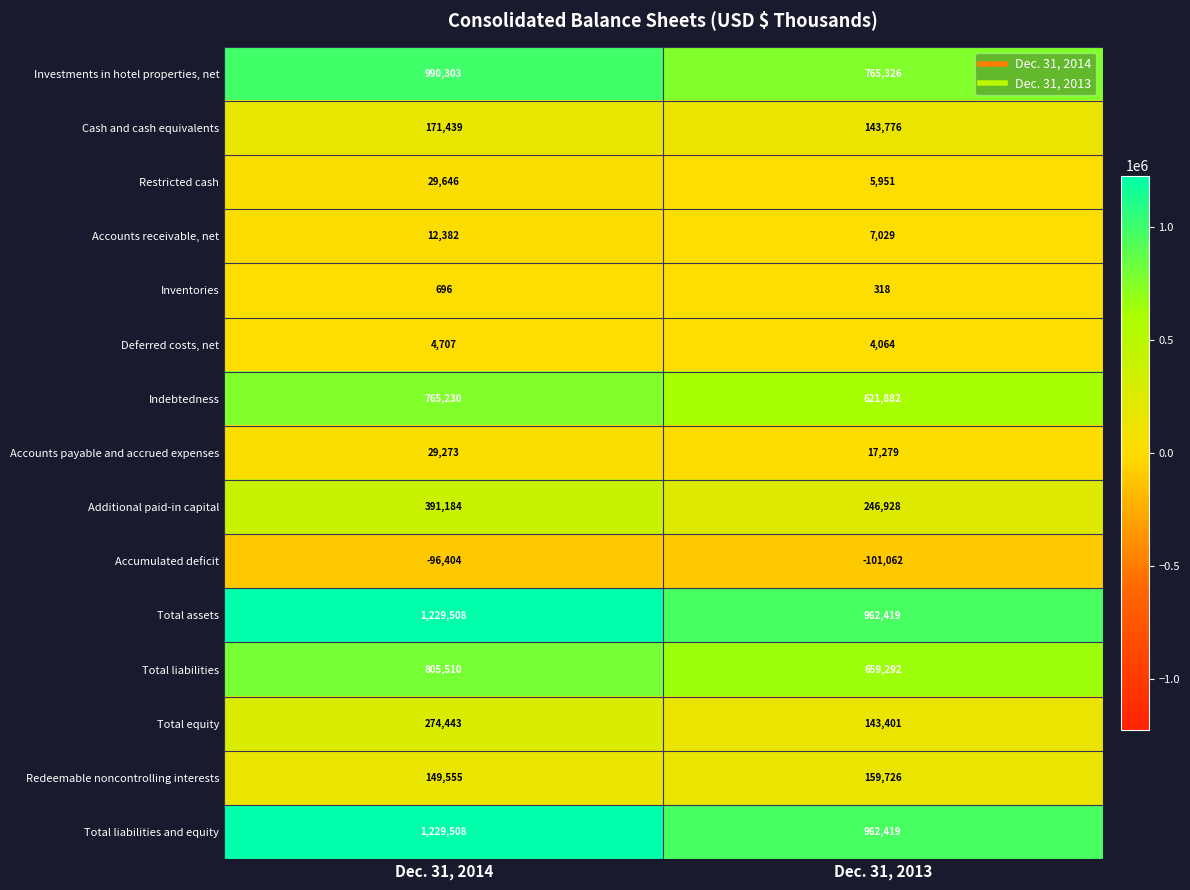

Rank the categories by Additional paid-in capital value from lowest to highest.

Dec. 31, 2013, Dec. 31, 2014